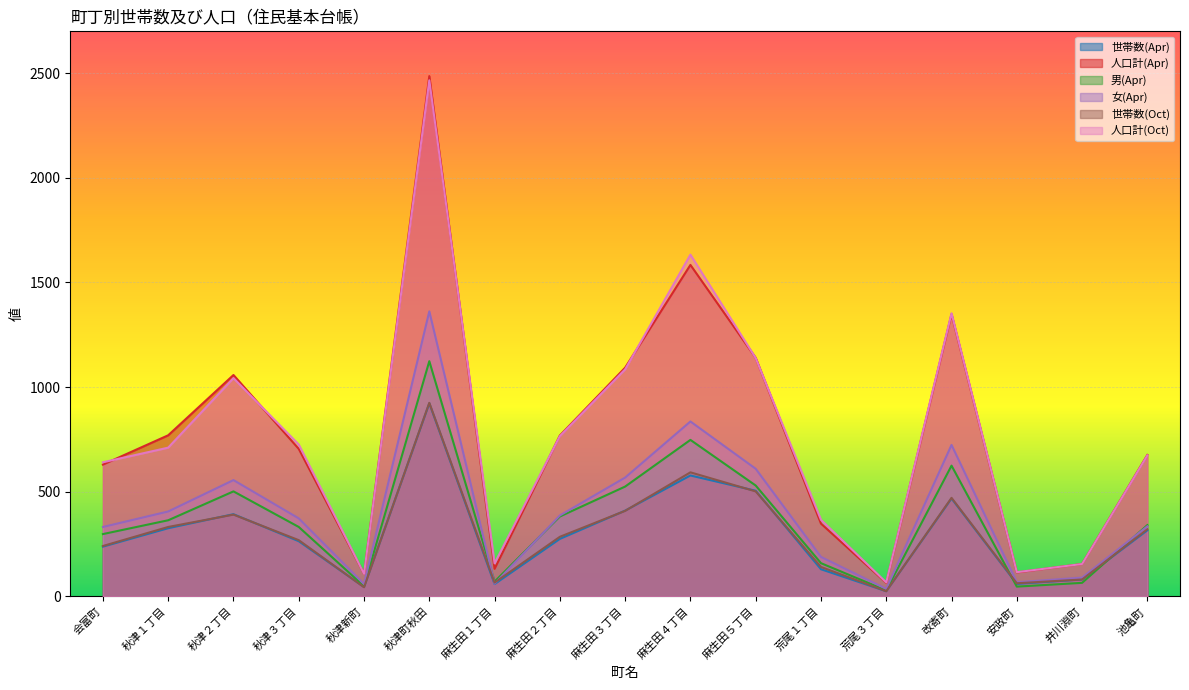

Where do 女(Apr) and 世帯数(Oct) first cross each other?

秋津町秋田 and 麻生田１丁目